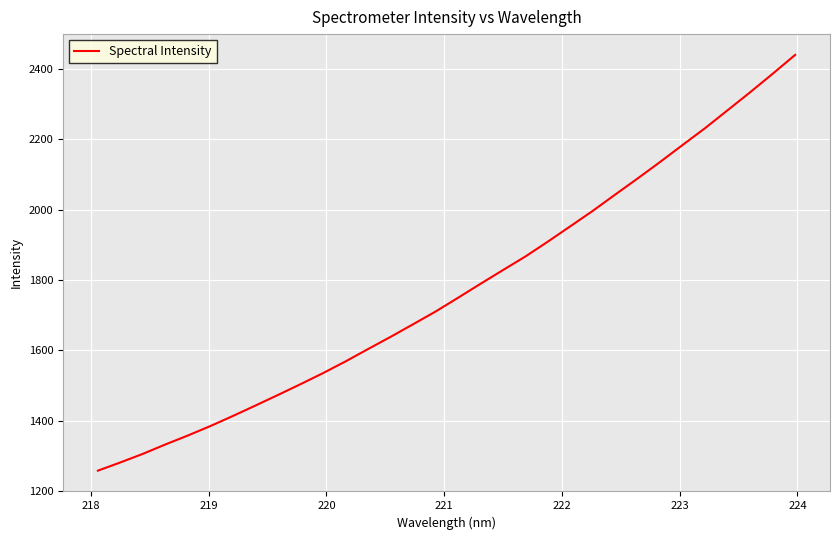

Count the number of categories in the chart.

32